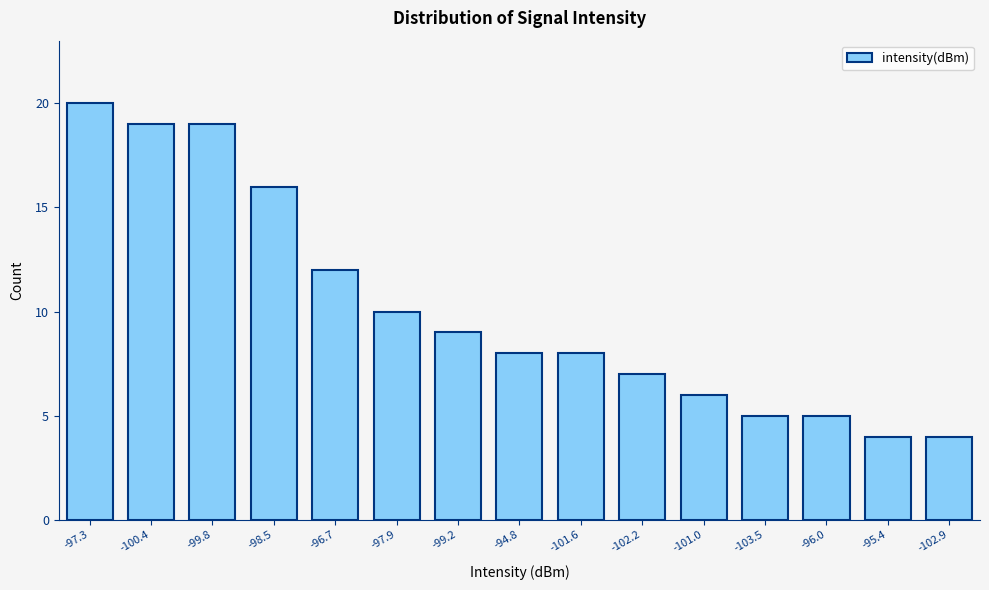

Reading left to right, transcribe all the data shown in this chart.

20	19	19	16	12	10	9	8	8	7	6	5	5	4	4